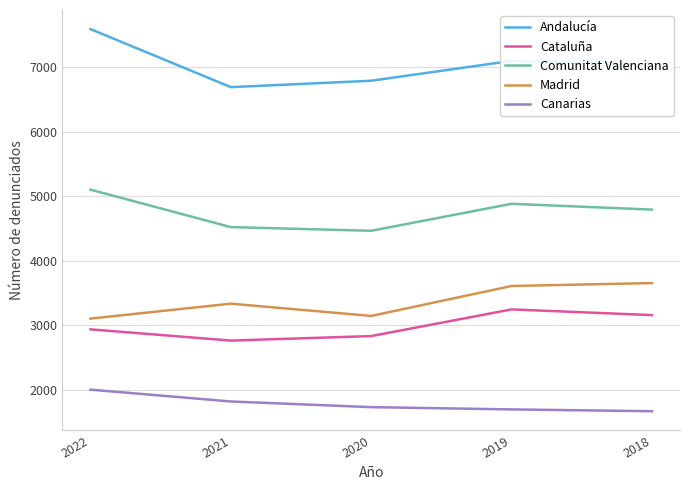

What is the sum of all Comunitat Valenciana values?

23770